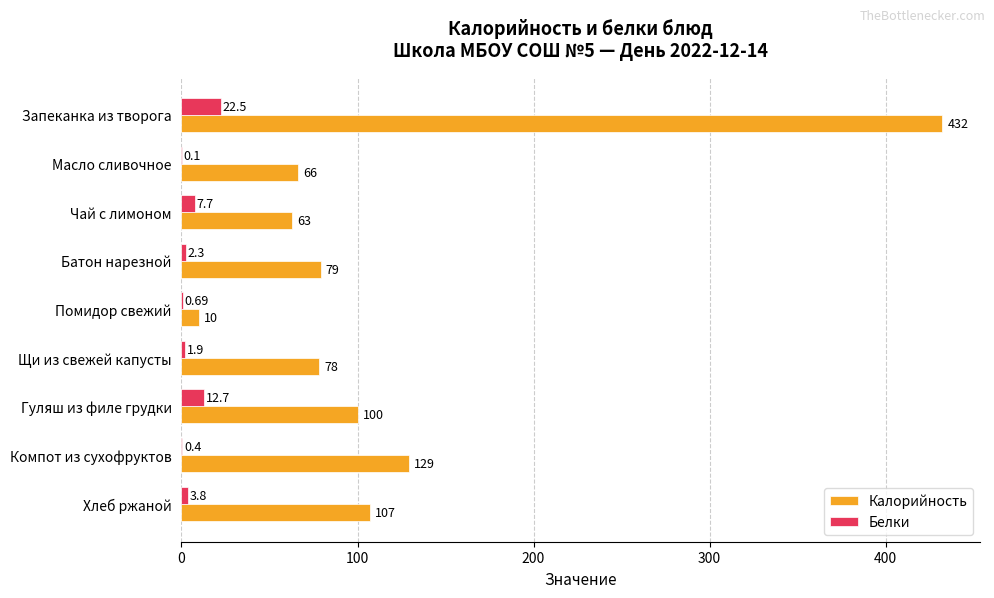

What is the sum of all Калорийность values?

1064.0